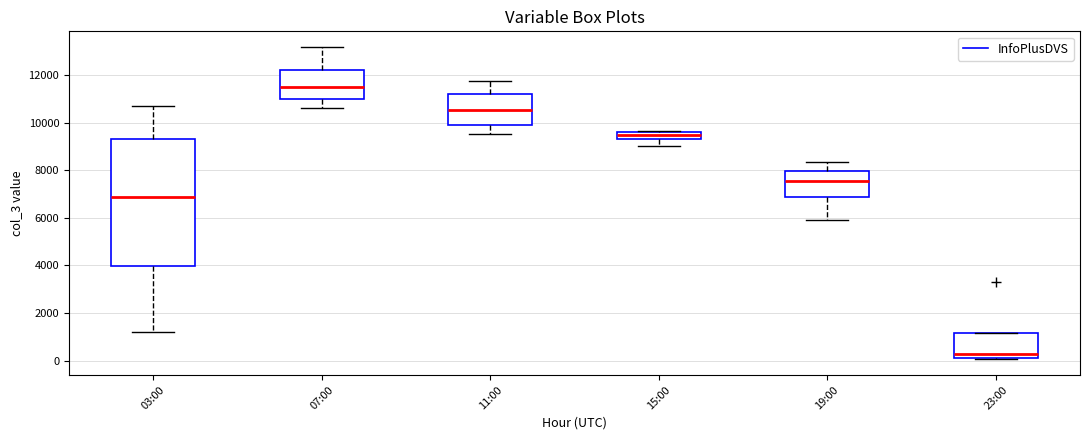

Where is the lower edge of the box for 23:00 on the y-axis? The values are not printed on the chart, so give them approximately, as read against the axis.

200